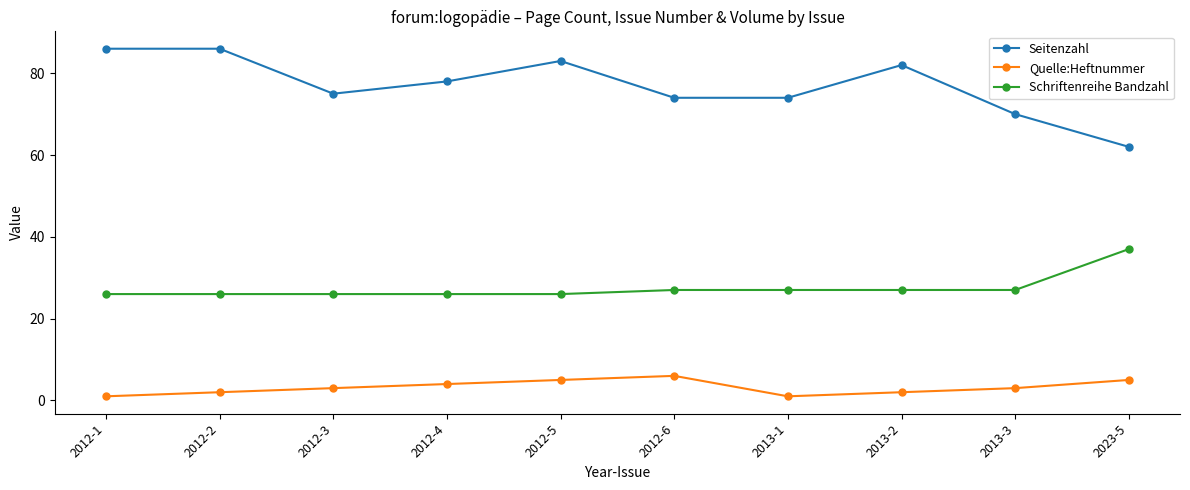

What value does the Quelle:Heftnummer series have at 2012-4?

4